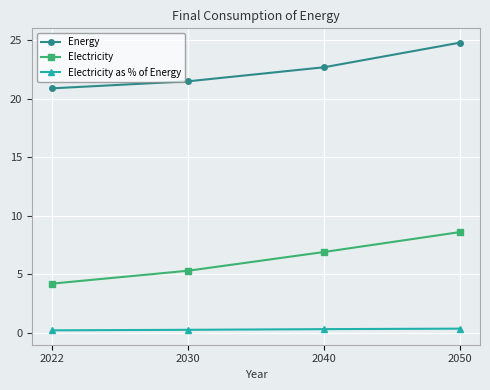

Rank the series by their average value, from highest to lowest.

Energy, Electricity, Electricity as % of Energy